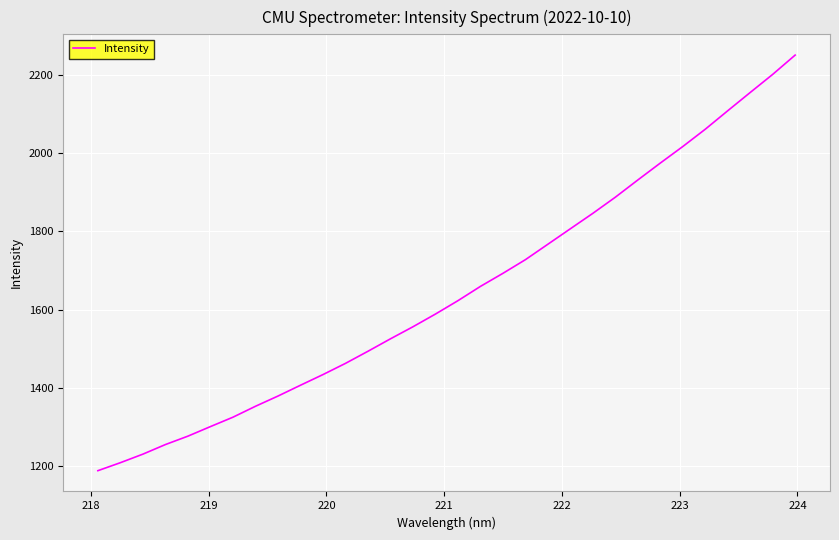

What is the average value?

1646.5